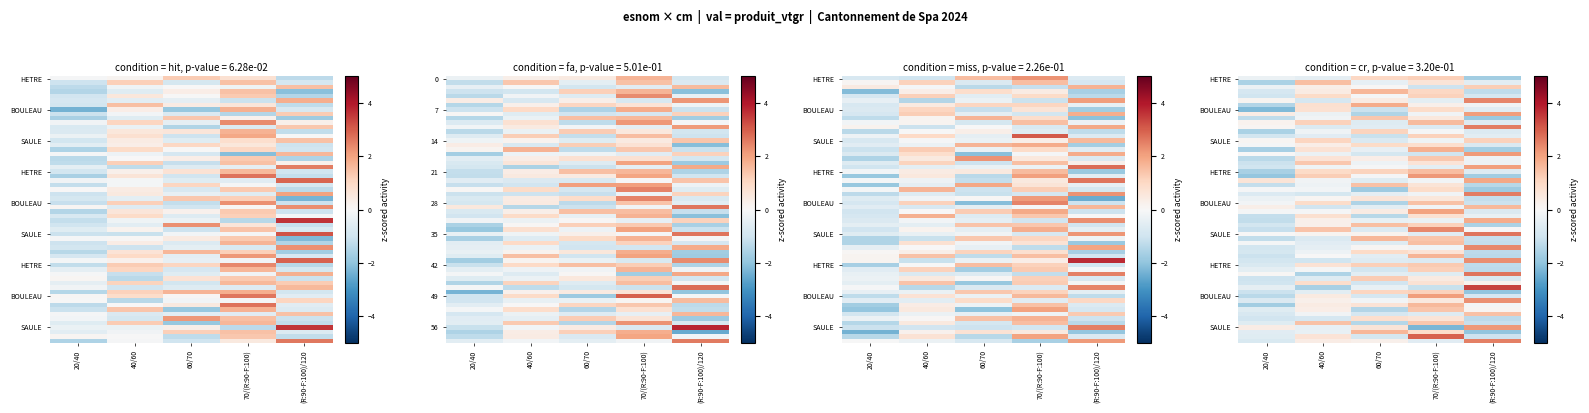

What is the average value of the SAULE series?

-0.3